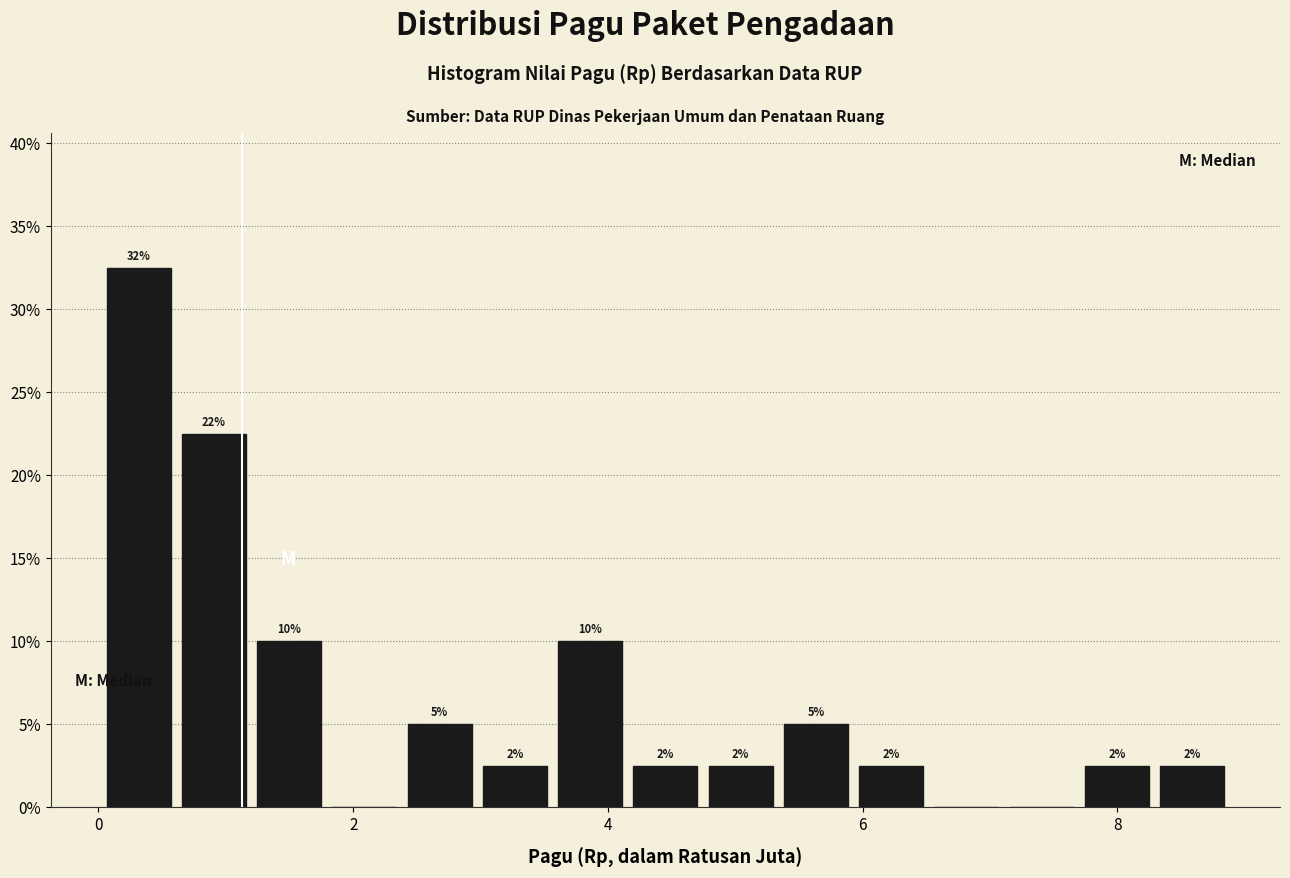

Around what value on the x-axis is the tallest bar? Give the approximate position of its centre, as read against the axis.

0.4